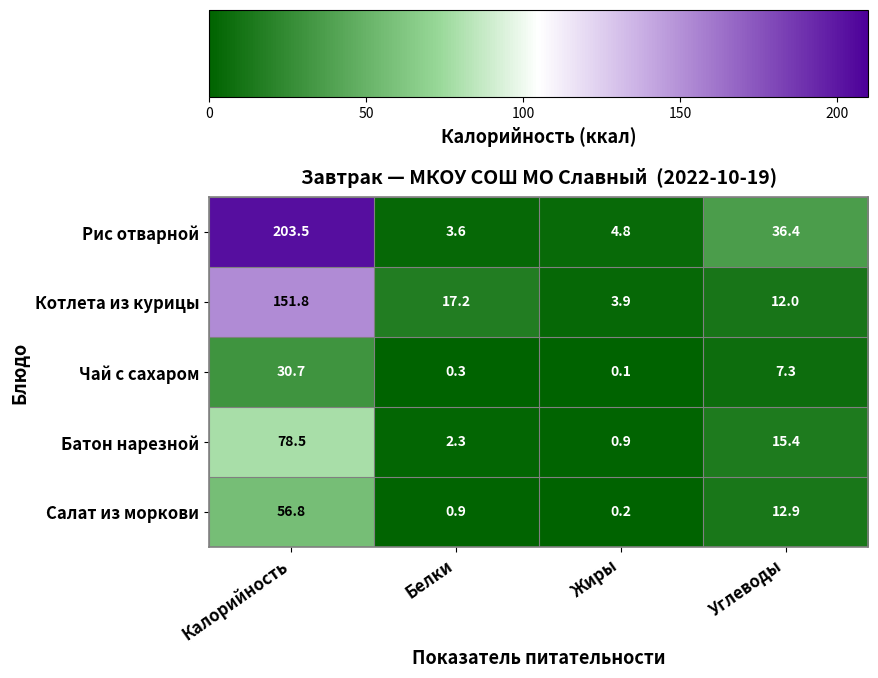

The value of Котлета из курицы at Жиры is 3.9. True or false?

True